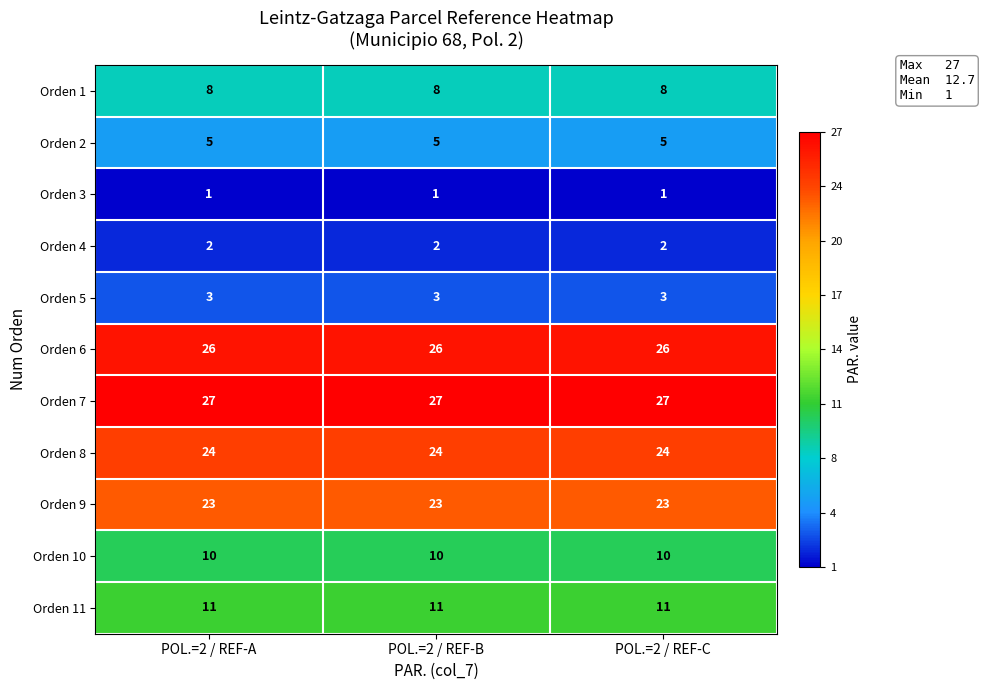

Rank the series by their maximum value, from lowest to highest.

Orden 3, Orden 4, Orden 5, Orden 2, Orden 1, Orden 10, Orden 11, Orden 9, Orden 8, Orden 6, Orden 7